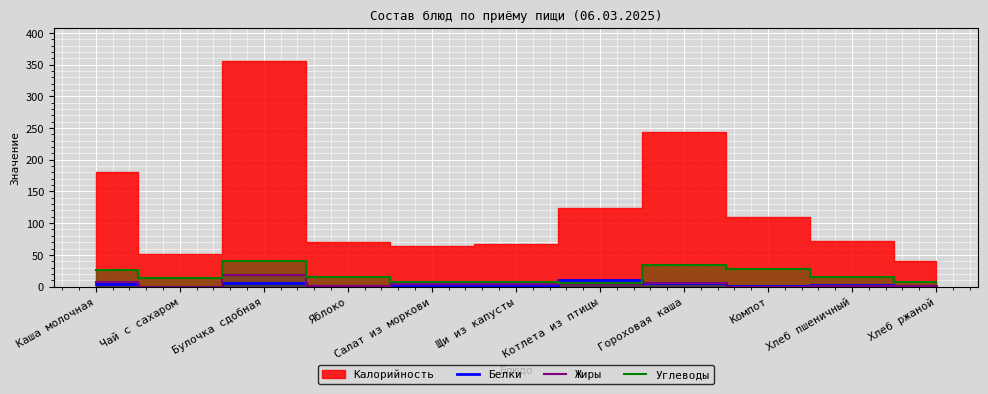

What is the sum of all Белки values?

32.7